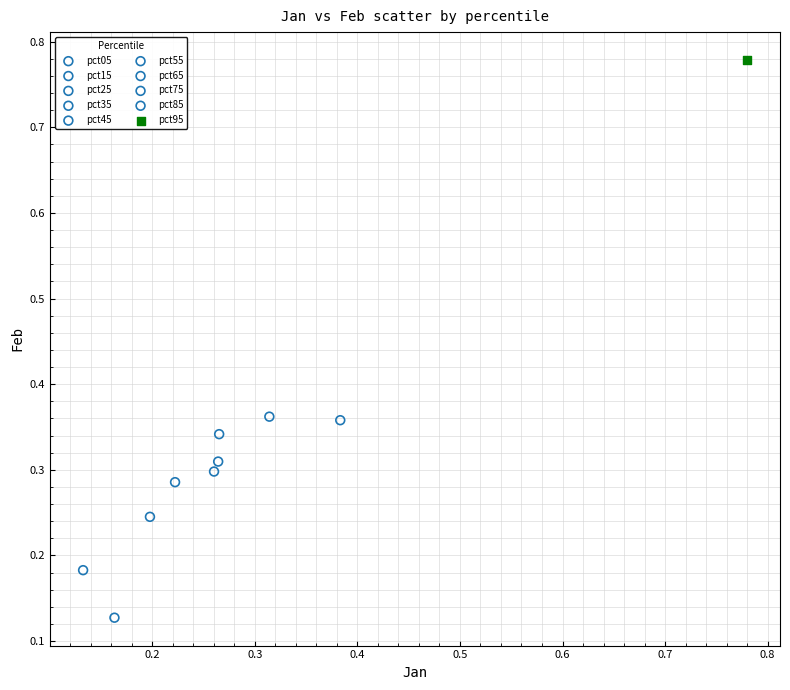

What are all the series names shown in the legend?

pct05, pct15, pct25, pct35, pct45, pct55, pct65, pct75, pct85, pct95